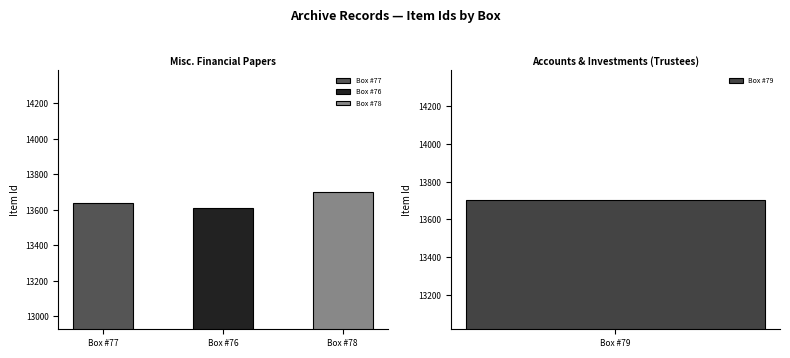

What is the sum of all values?

54649